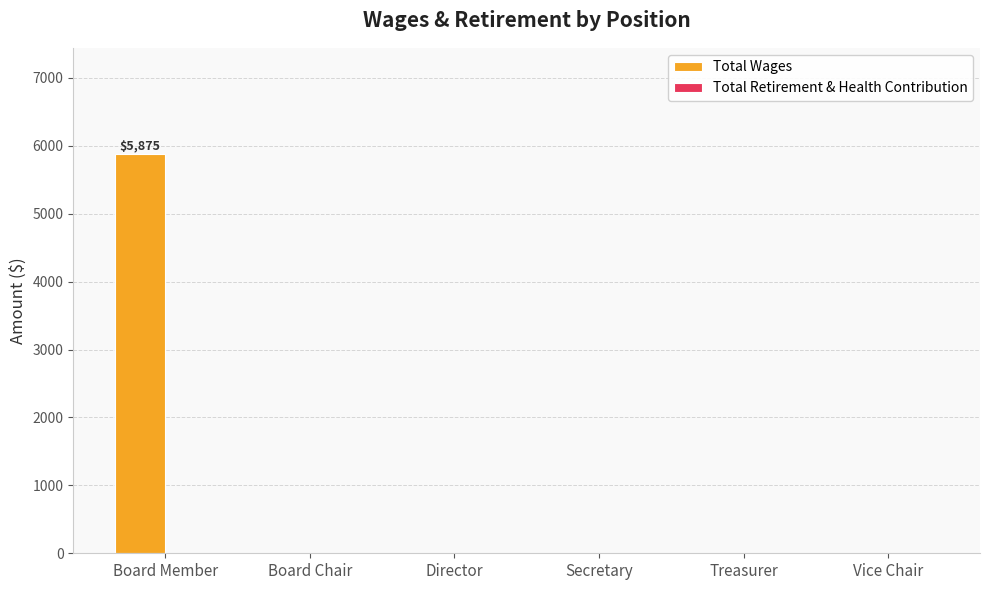

Are the bars horizontal?

No